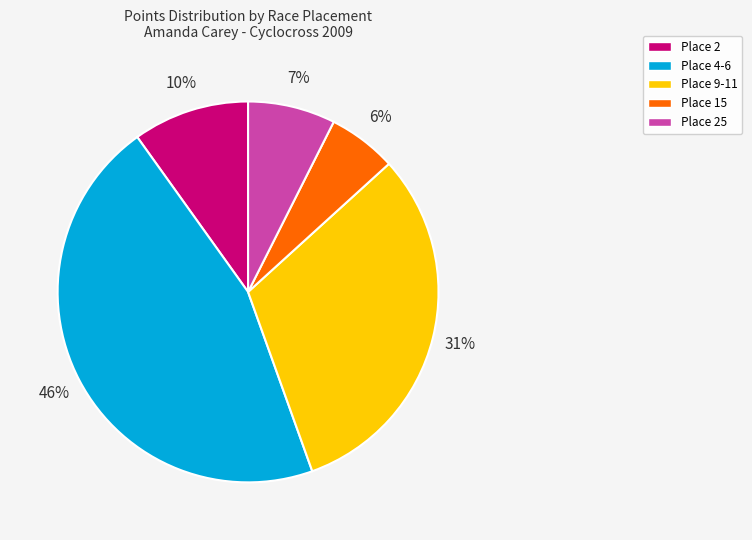

How many segments does this pie chart have?

5